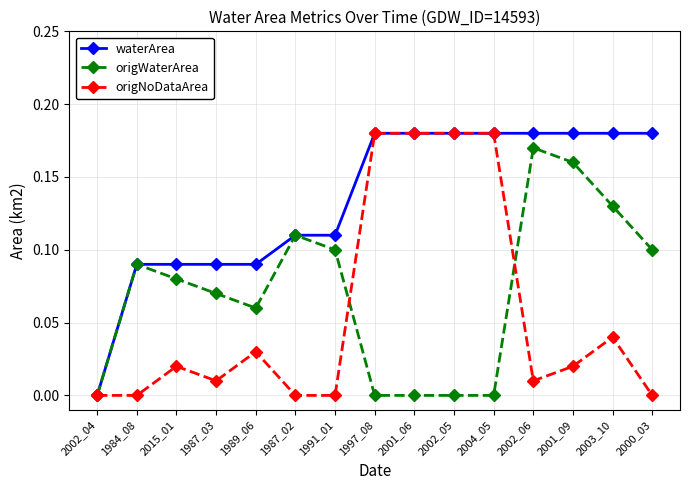

Between 2002_05 and 2000_03, which series saw the biggest shift?

origNoDataArea